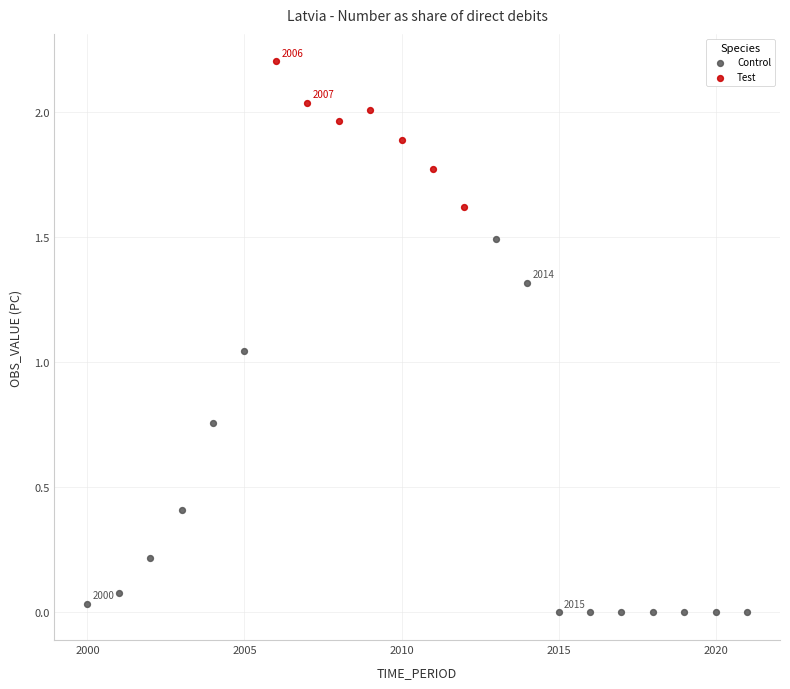

Which series has the largest Y range (max minus min)?

Control